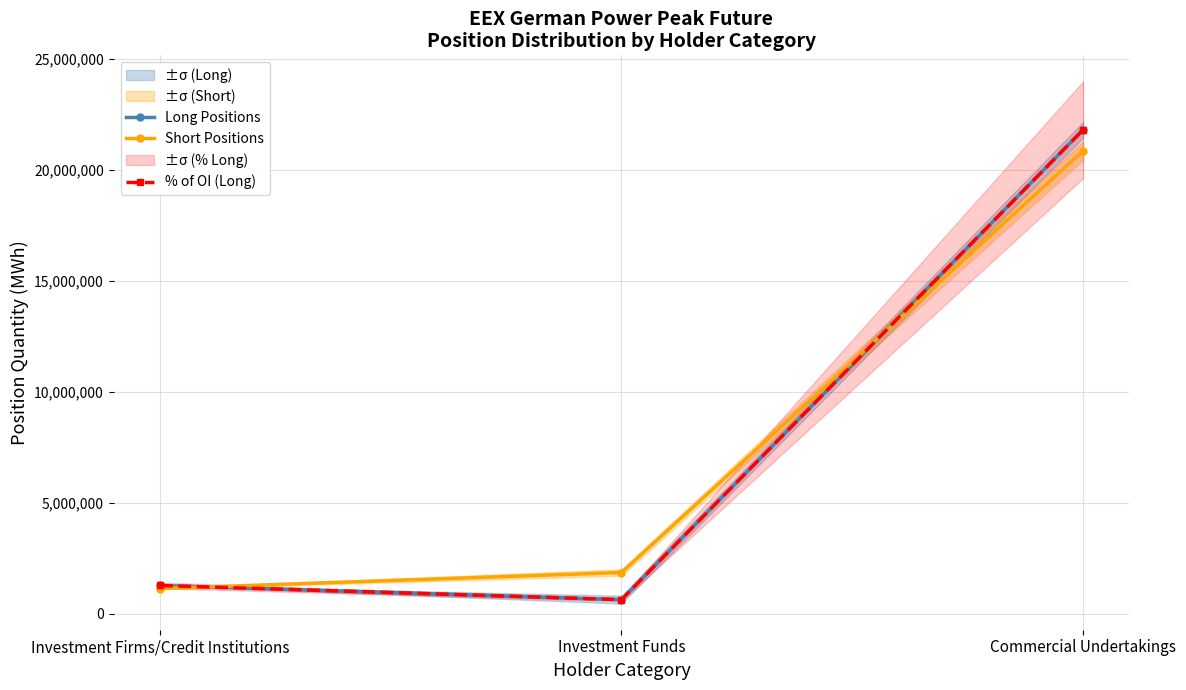

What are all the series names shown in the legend?

Long Positions, Short Positions, % of OI (Long)